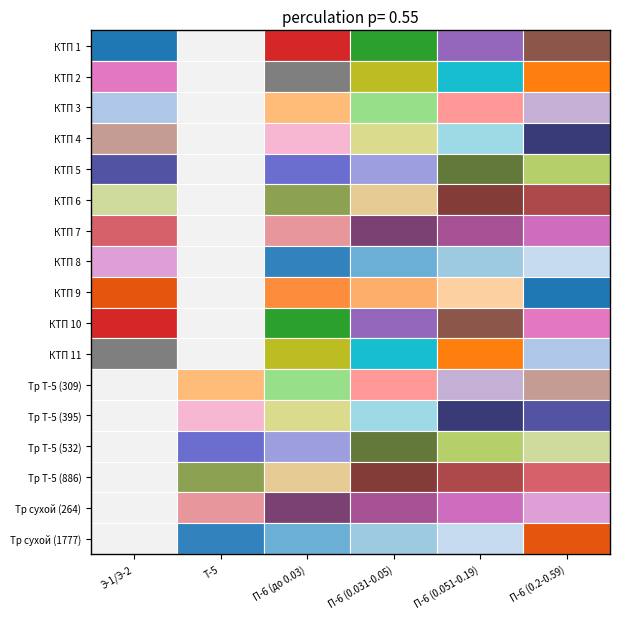

How many positive values does the КТП 9 series have?

1